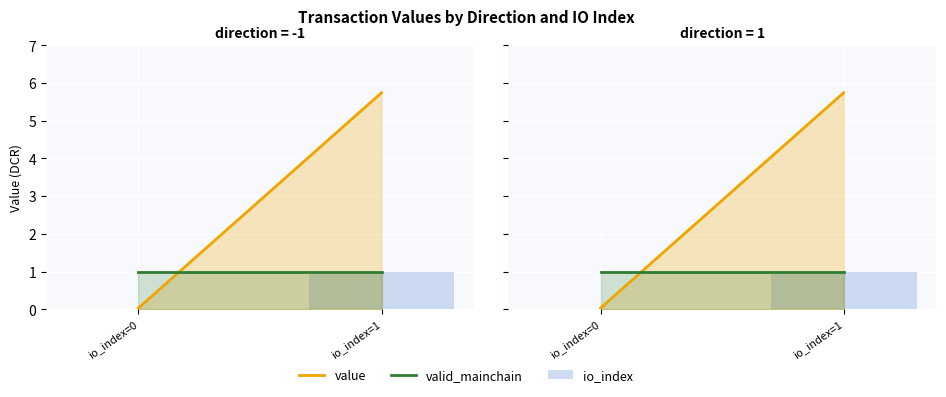

At which label is value closest to 2?

io_index=0